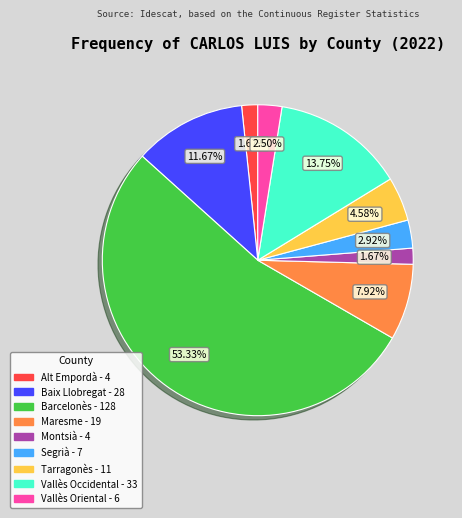

To the nearest percent, what is the average slice percentage?

11%